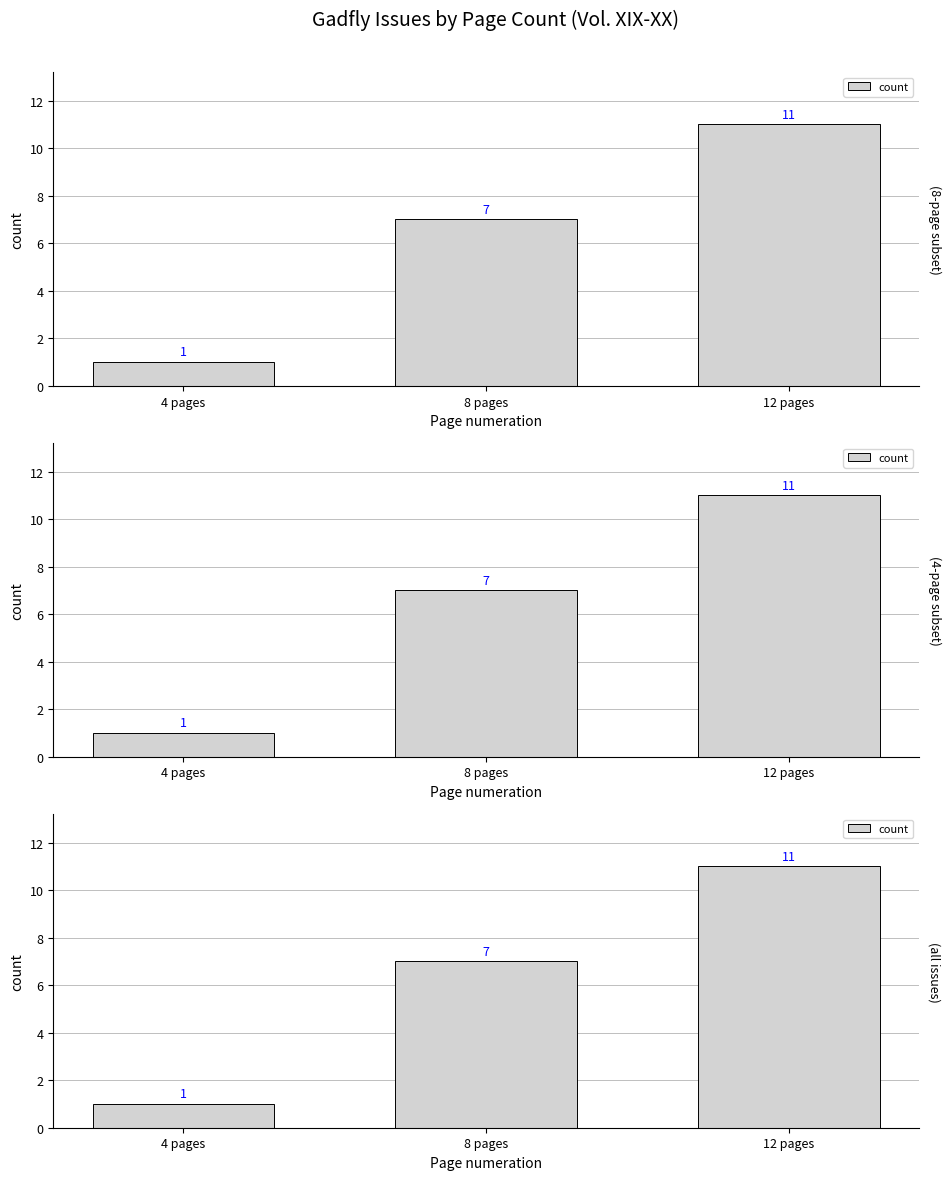

How many values are below 7?

1